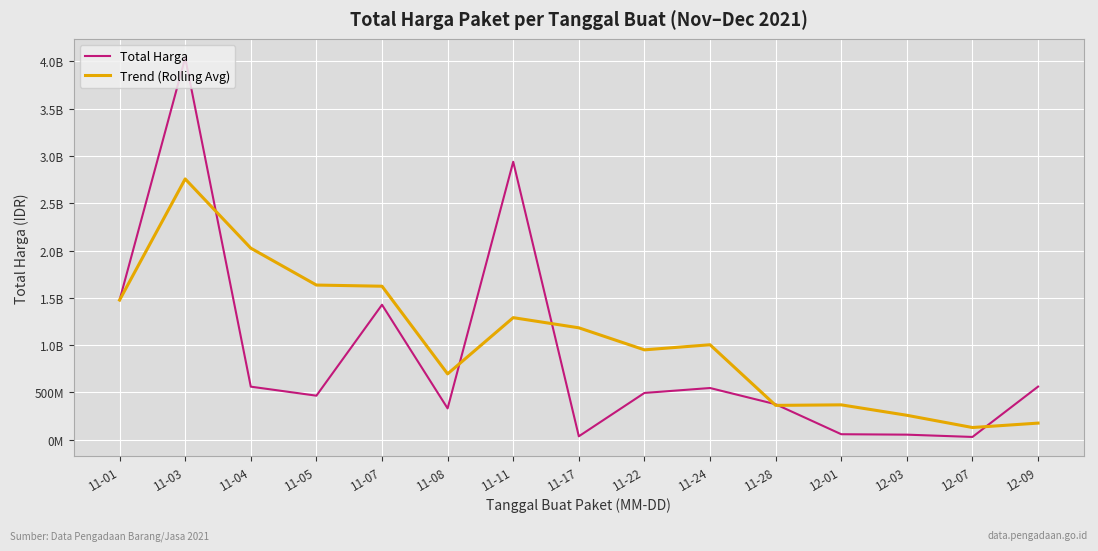

Does the chart display data point markers on the line(s)?

No